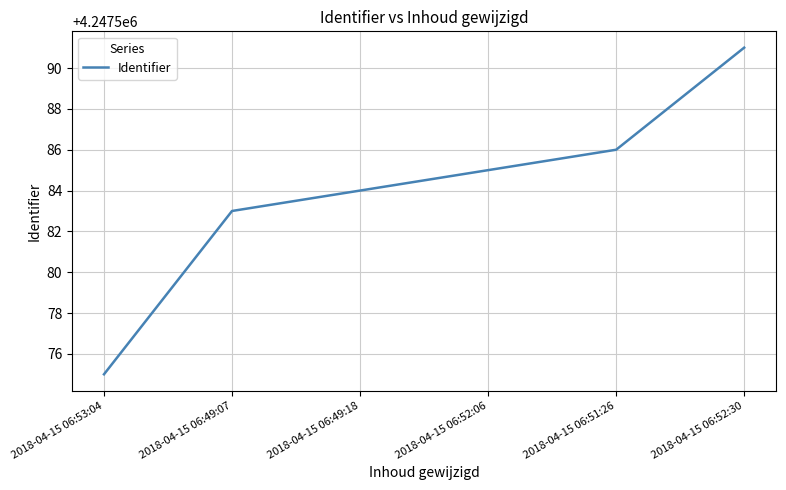

How many lines are shown in the chart?

1